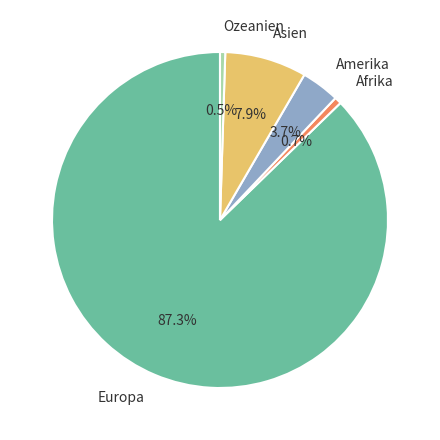

Approximately how many times larger is the value at Asien compared to Ozeanien?

15.7